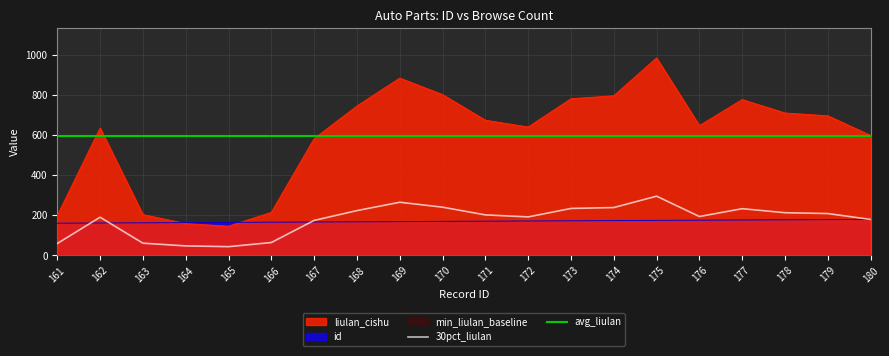

What is the maximum value for id?

180.0